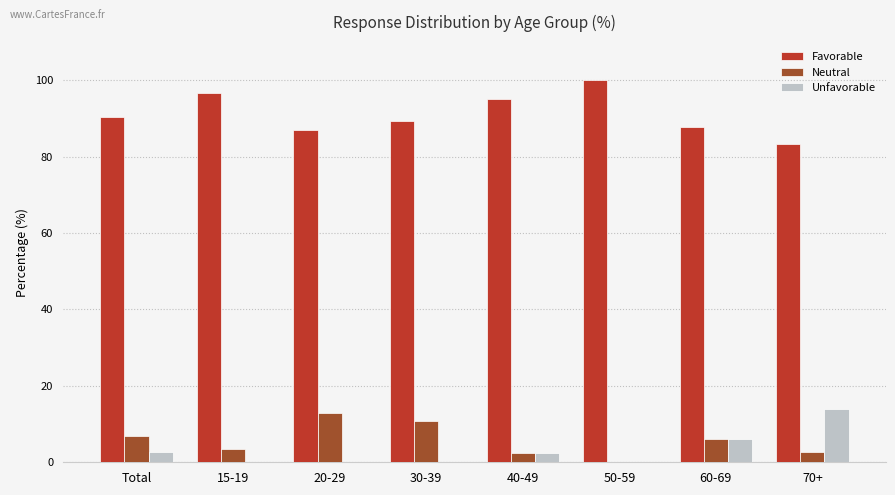

The value of Unfavorable at 70+ is 13.9. True or false?

True